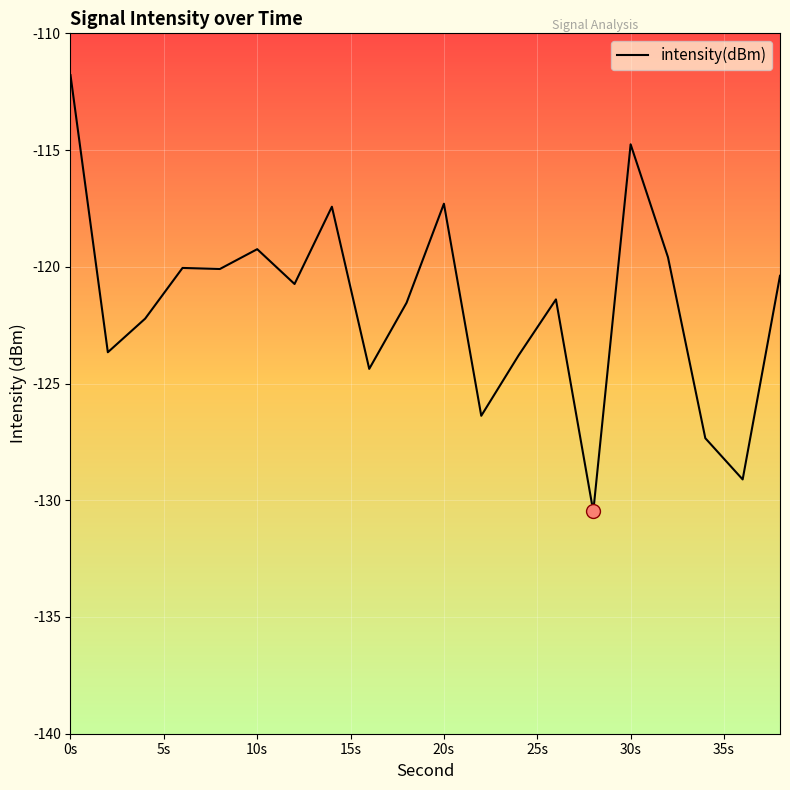

What is the difference between the maximum and minimum values?

18.7